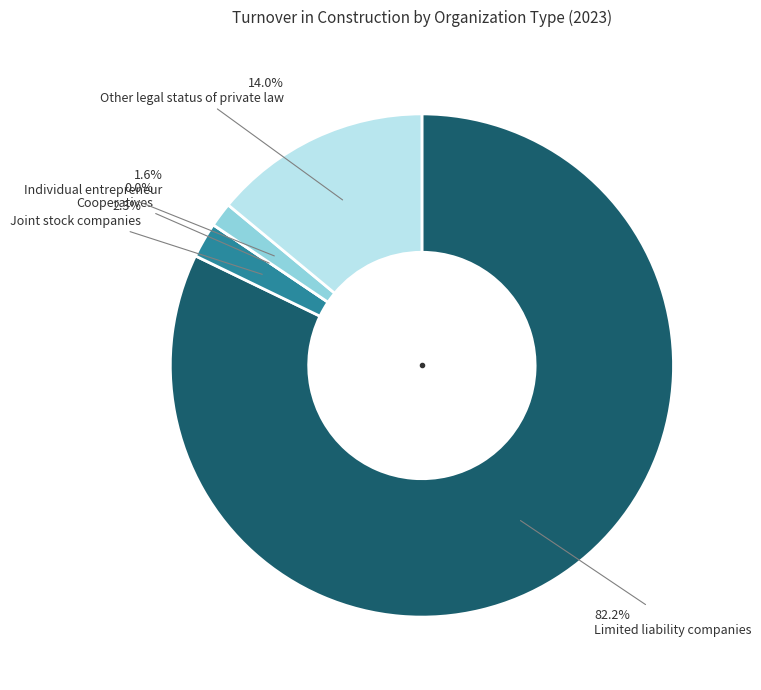

What is the largest slice in the pie chart?

Limited liability companies